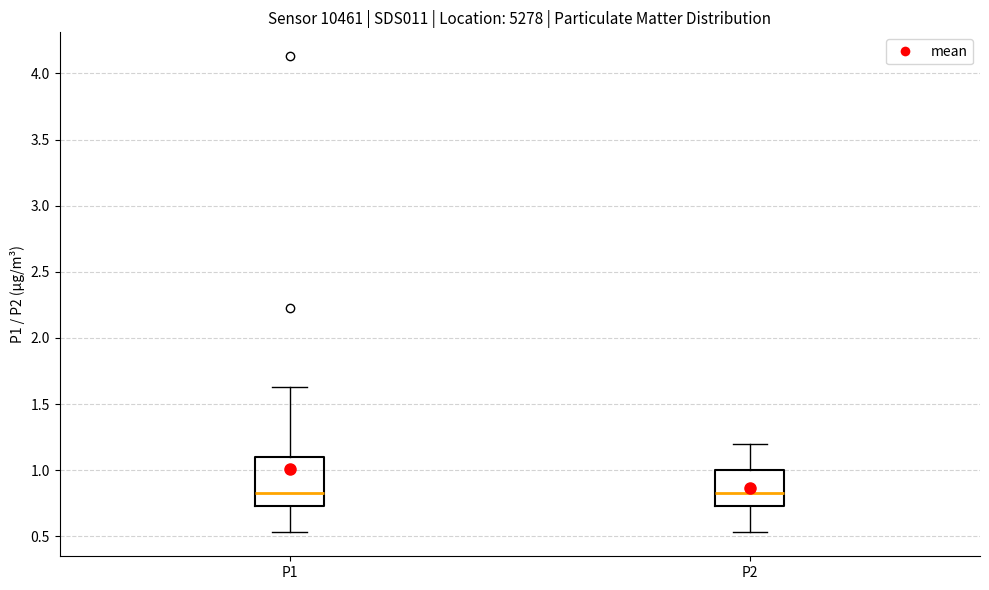

Reading left to right, transcribe this box plot: for each box, give where its median line is, the range the box spans, and where its two whiskers end, as read against the y-axis. The values are not printed on the chart, so give them approximately, as read against the axis.

P1: median 0.85, box 0.75 to 1.10, whiskers 0.55 to 1.65
P2: median 0.85, box 0.75 to 1.00, whiskers 0.55 to 1.20